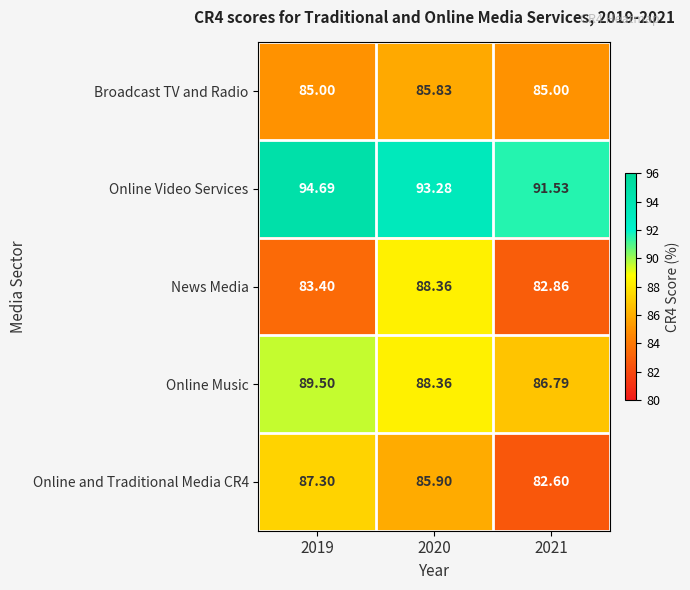

Count the number of categories in the chart.

3